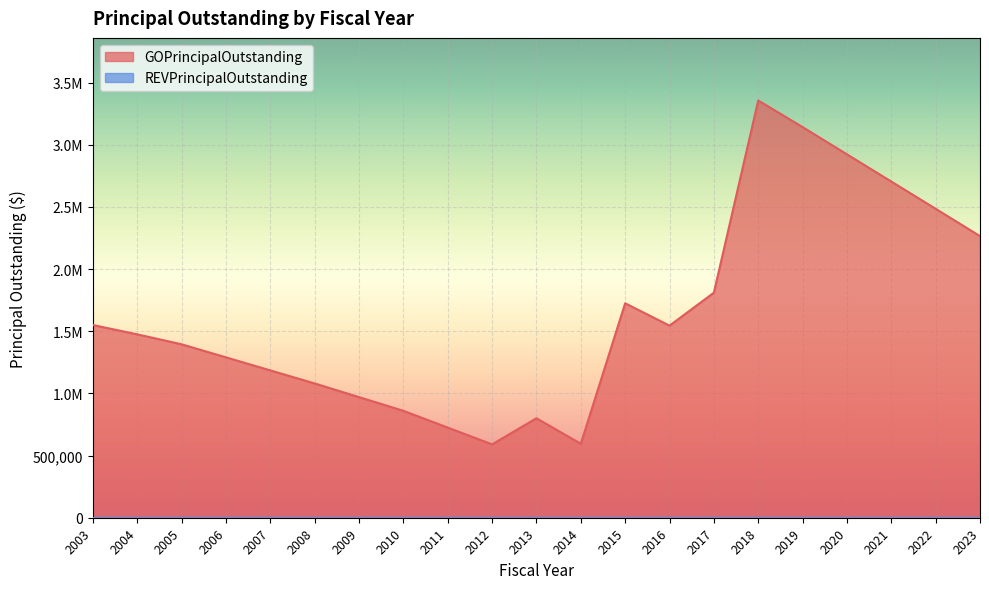

The value at 2006 is 1290000. True or false?

True